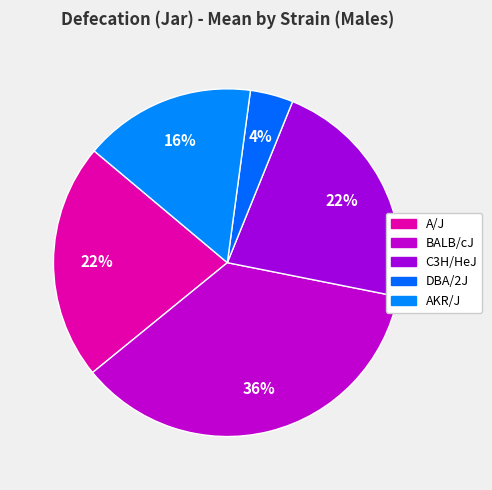

Count the number of slices in the pie.

5